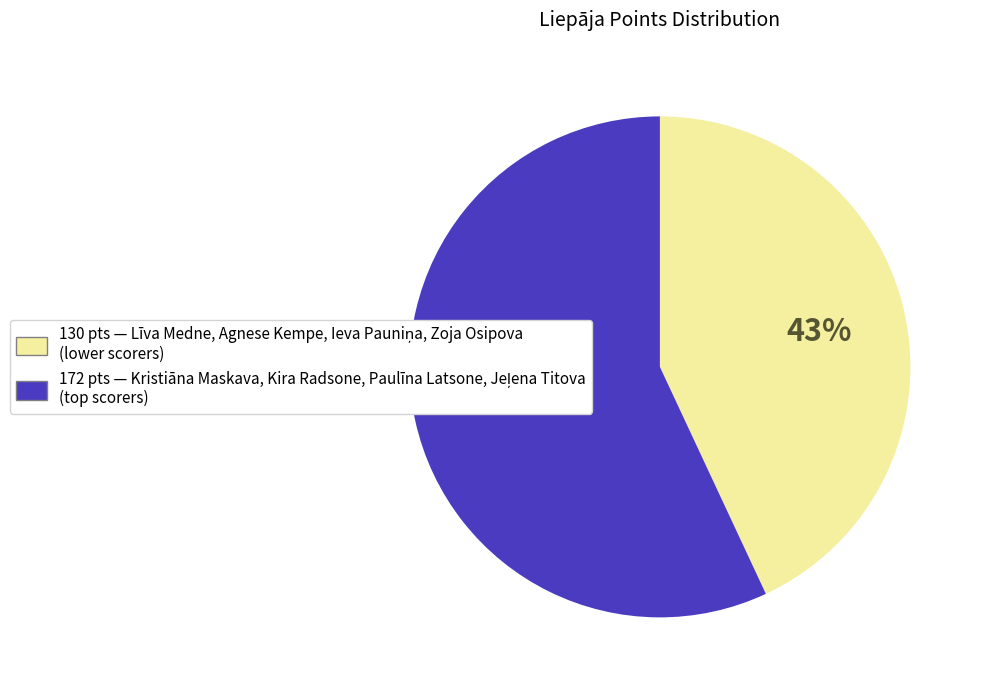

To the nearest percent, what is the difference between the largest and smallest slice percentages?

14%